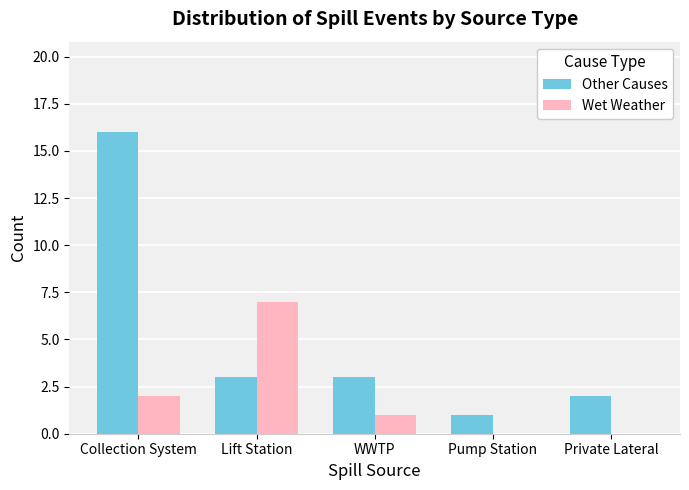

What are all the series names shown in the legend?

Other Causes, Wet Weather